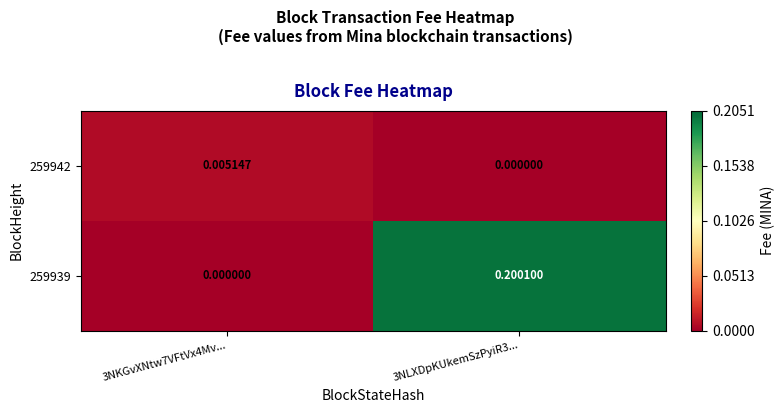

Is the value of 259939 at 3NLXDpKUkemSzPyiR3... greater than the value of 259942 at 3NKGvXNtw7VFtVx4Mv...?

Yes